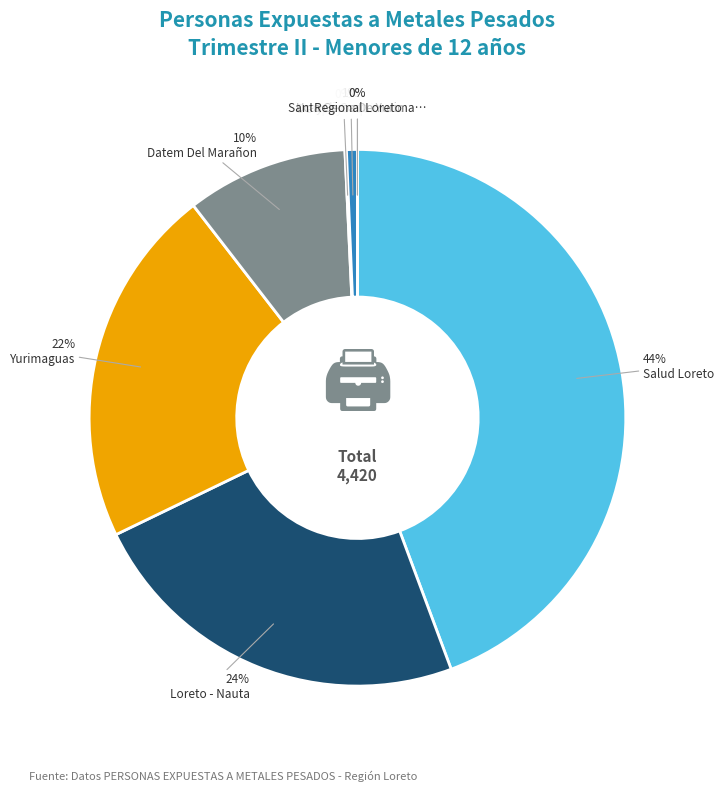

Between LORETO - NAUTA and HOSPITAL REGIONAL LORETO, which is larger?

LORETO - NAUTA